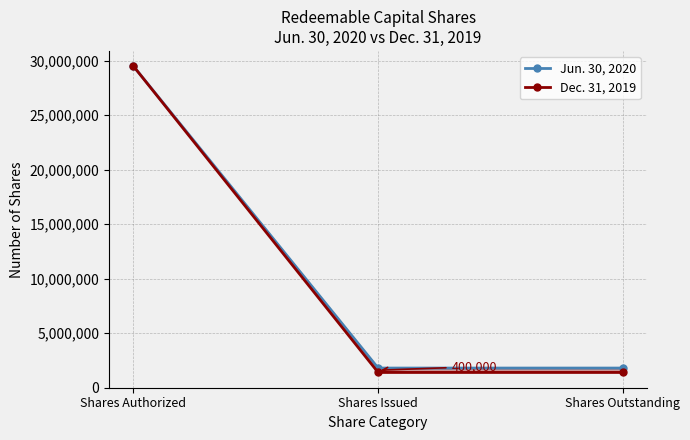

What is the greatest value displayed?

29500000